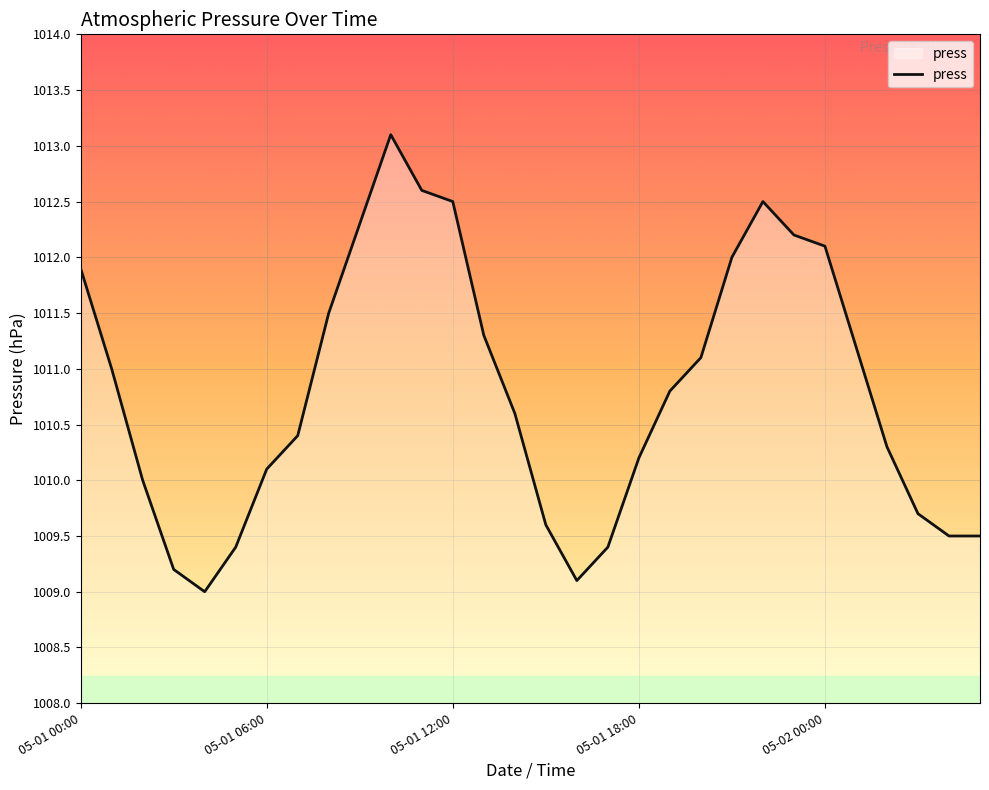

Reading left to right, what are all the values shown in this chart?

1011.9	1011.0	1010.0	1009.2	1009.0	1009.4	1010.1	1010.4	1011.5	1012.3	1013.1	1012.6	1012.5	1011.3	1010.6	1009.6	1009.1	1009.4	1010.2	1010.8	1011.1	1012.0	1012.5	1012.2	1012.1	1011.2	1010.3	1009.7	1009.5	1009.5